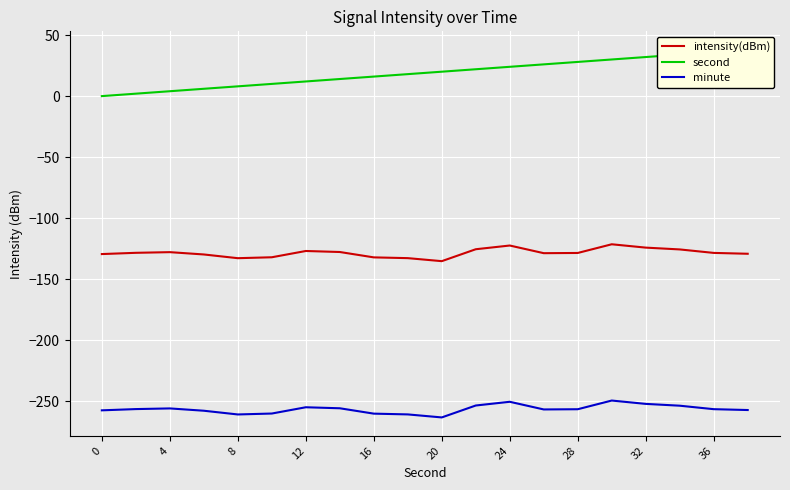

Which series has the widest spread of values?

second